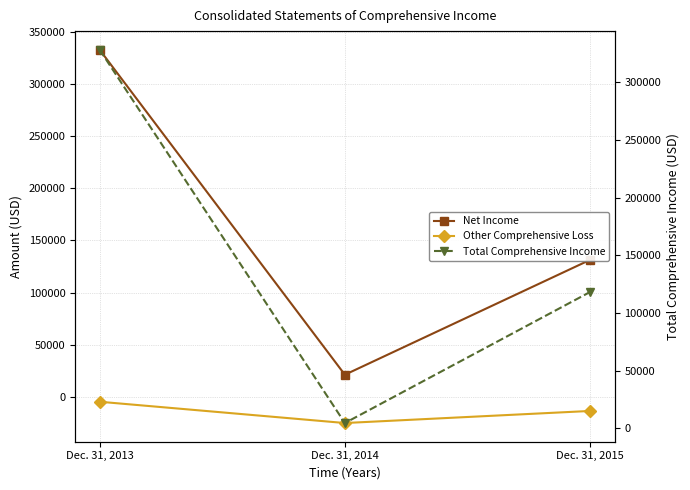

What are all the series names shown in the legend?

Net Income, Other Comprehensive Loss, Total Comprehensive Income